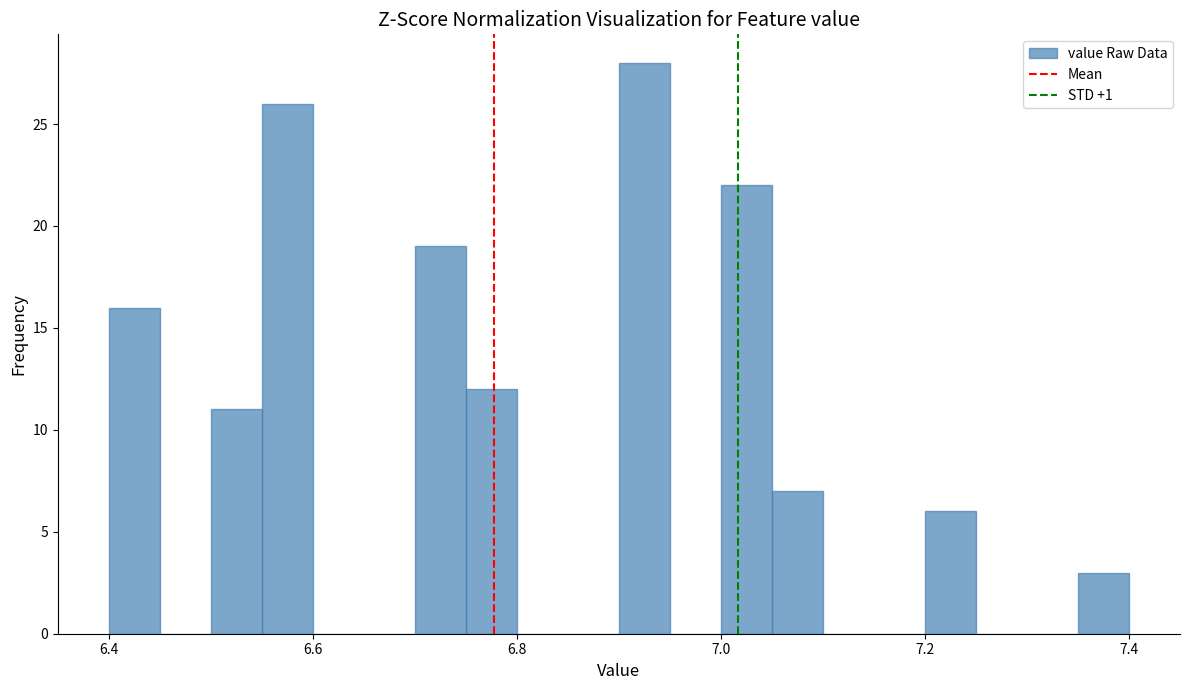

Around what value on the x-axis is the tallest bar? Give the approximate position of its centre, as read against the axis.

6.92